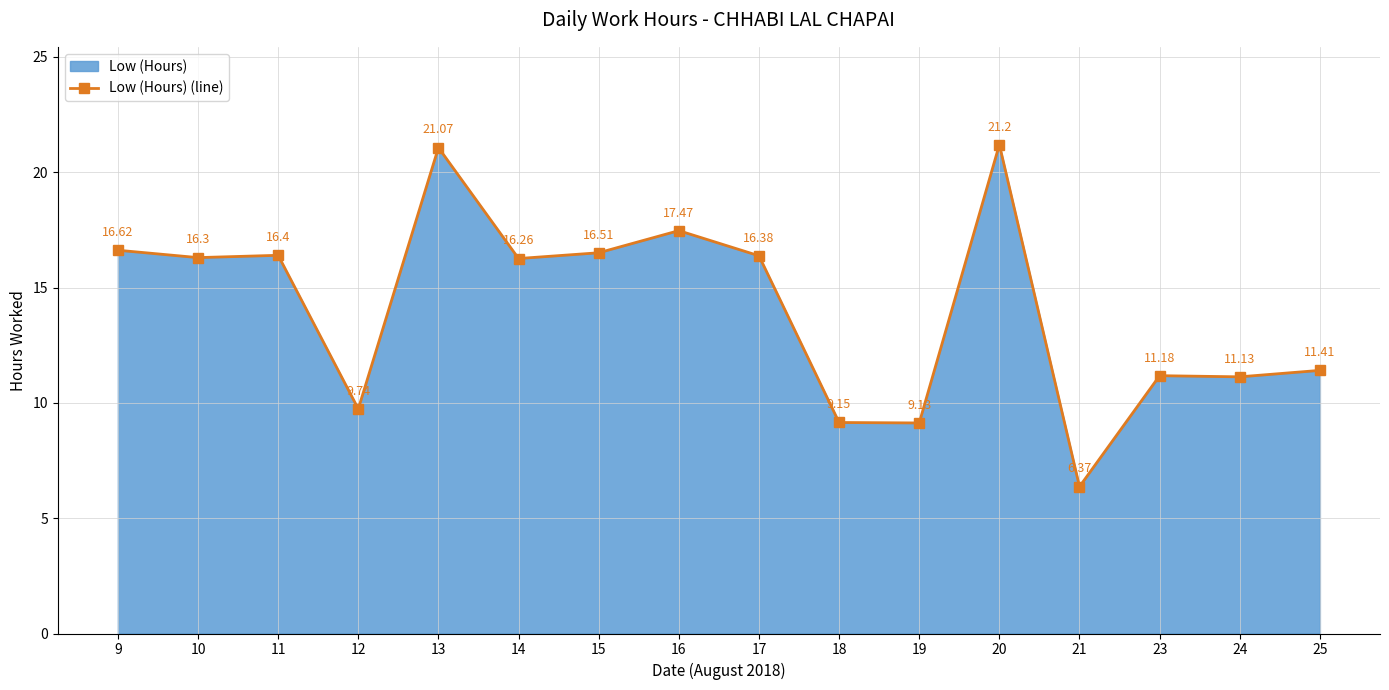

How many lines are shown in the chart?

1